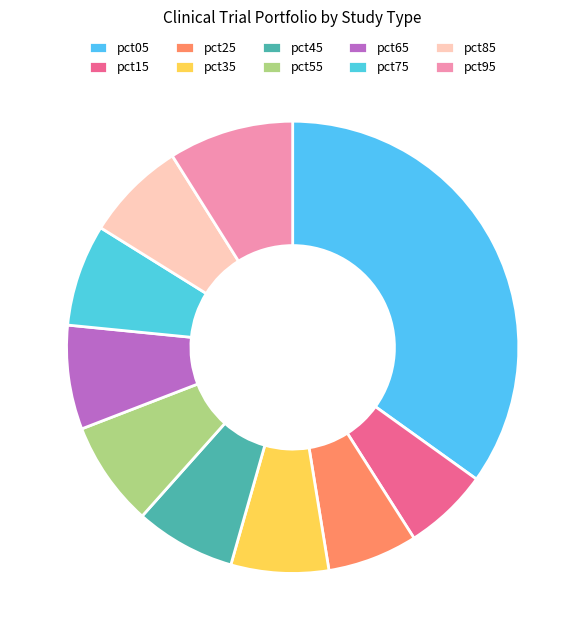

To the nearest percent, what percentage of the pie is pct25?

6%